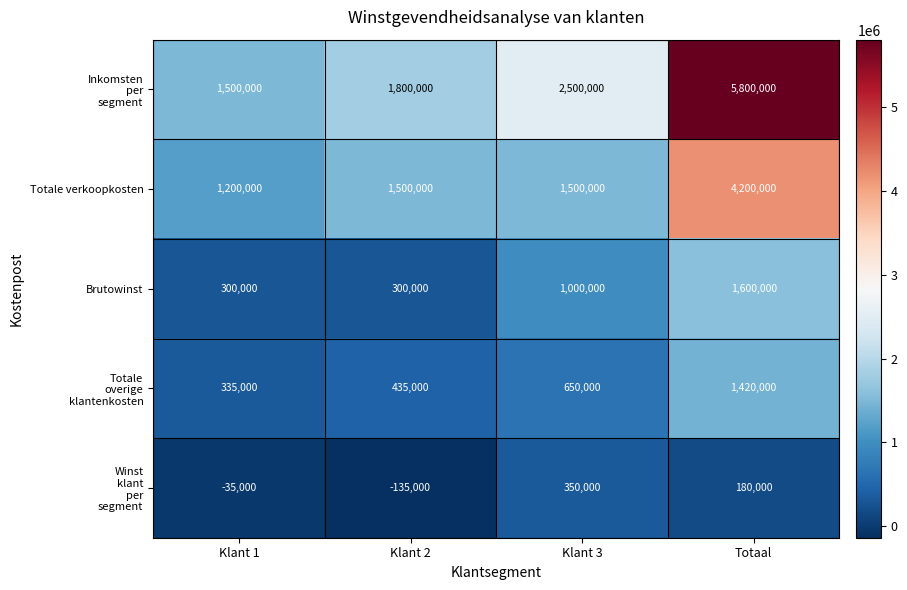

What is the total value across all series at Klant 3?

6000000